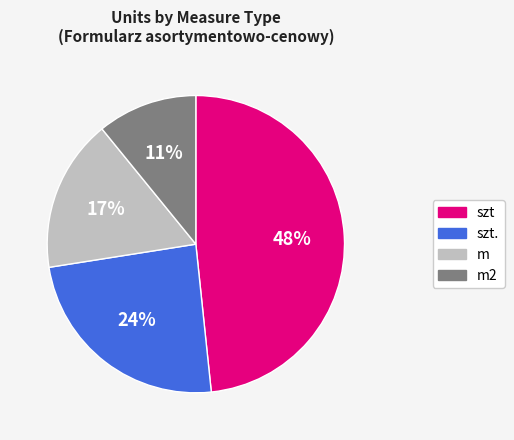

Count the number of slices in the pie.

4